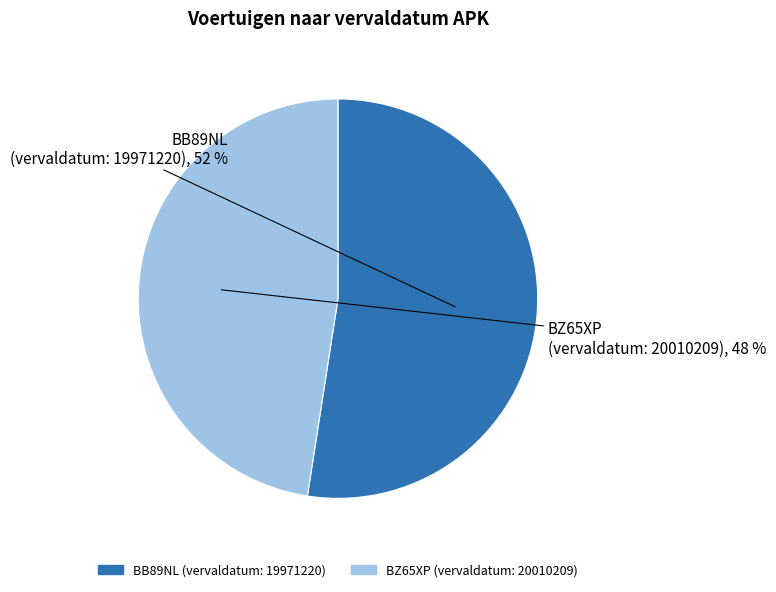

To the nearest percent, what portion does BB89NL (vervaldatum: 19971220) represent?

52%